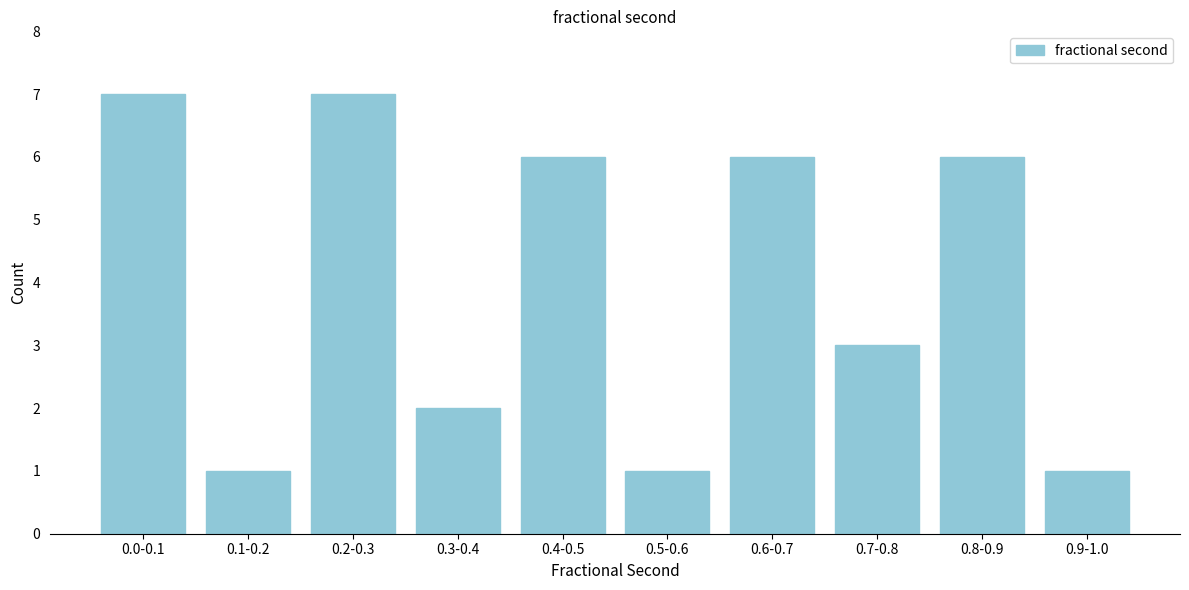

Reading left to right, extract all data points from this chart.

0.0-0.1=7	0.1-0.2=1	0.2-0.3=7	0.3-0.4=2	0.4-0.5=6	0.5-0.6=1	0.6-0.7=6	0.7-0.8=3	0.8-0.9=6	0.9-1.0=1